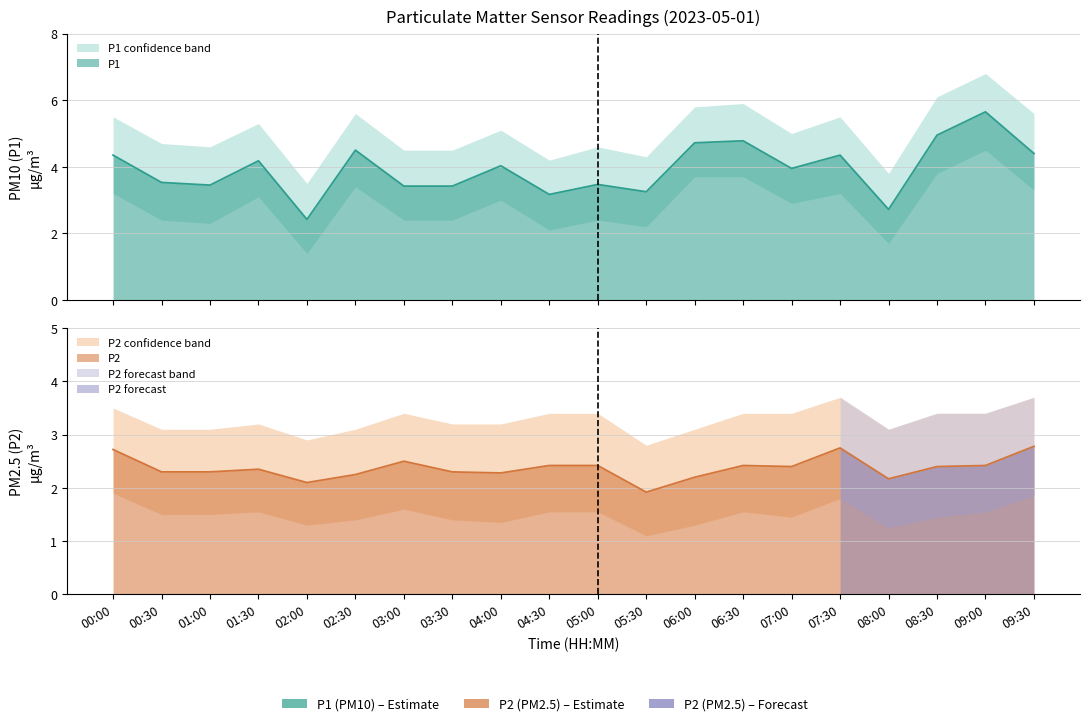

At which category is the sum across all series the highest?

09:00